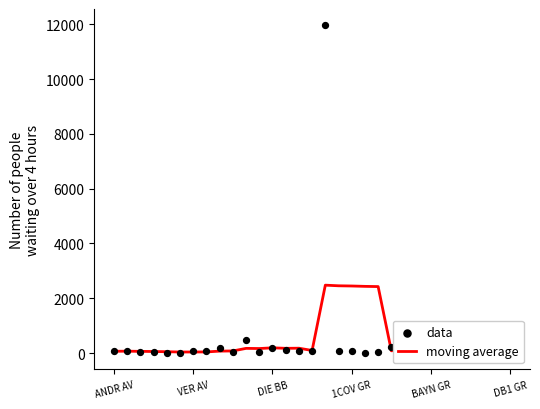

Which series reaches the minimum Y coordinate?

data